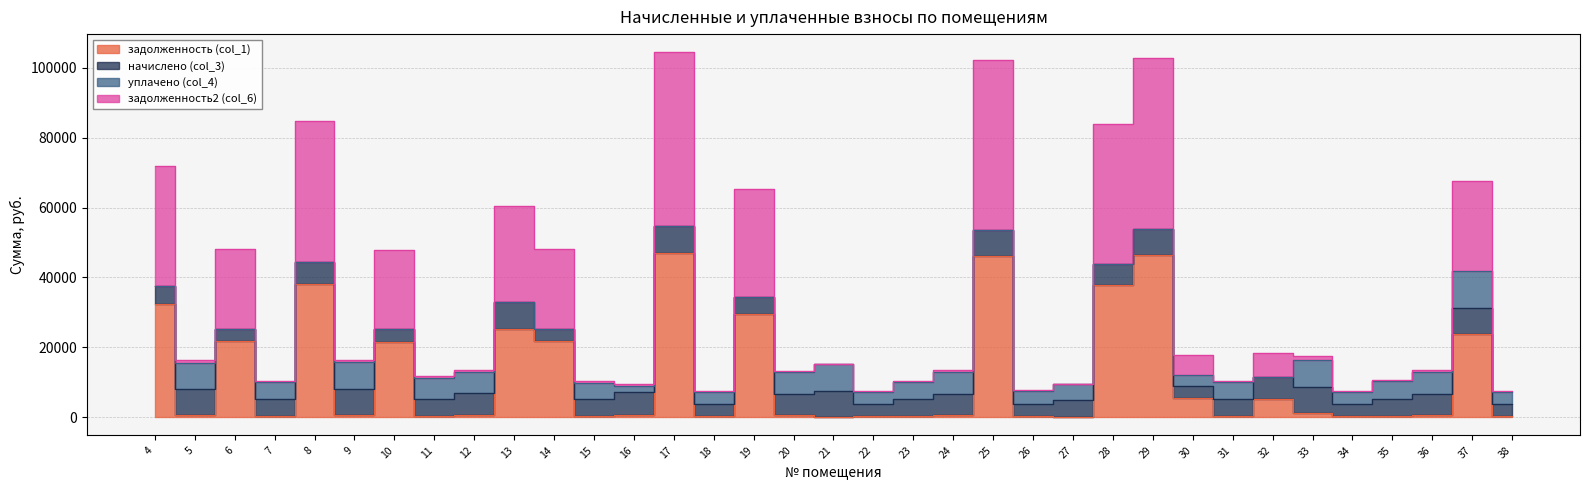

True or false: задолженность2 (col_6) has more than 1 points higher than both neighbors.

True